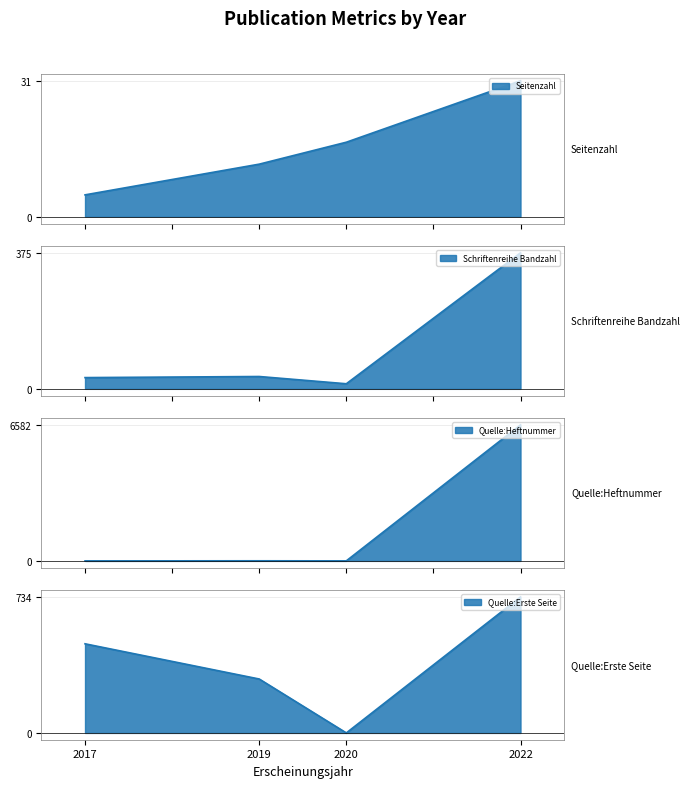

How many distinct data groups are displayed?

4